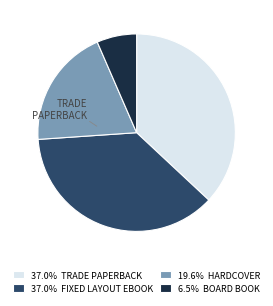

How many slices are in this pie chart?

4